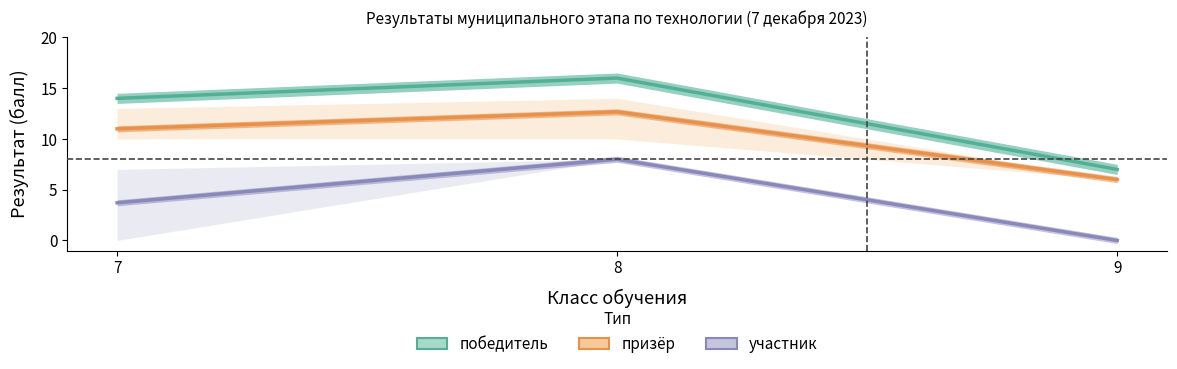

Which category has the highest value in the победитель series?

8